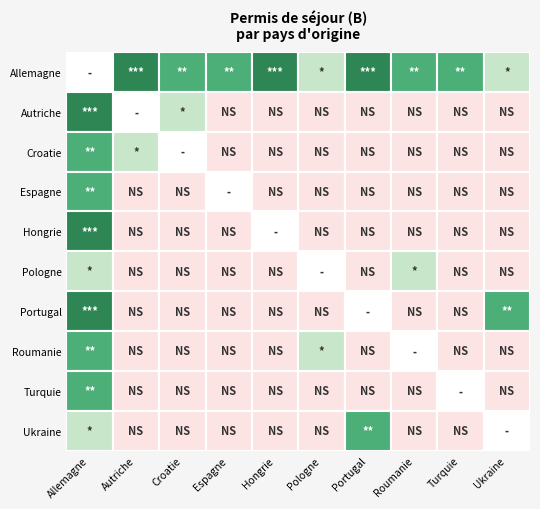

Which series has the largest total across all categories?

Allemagne